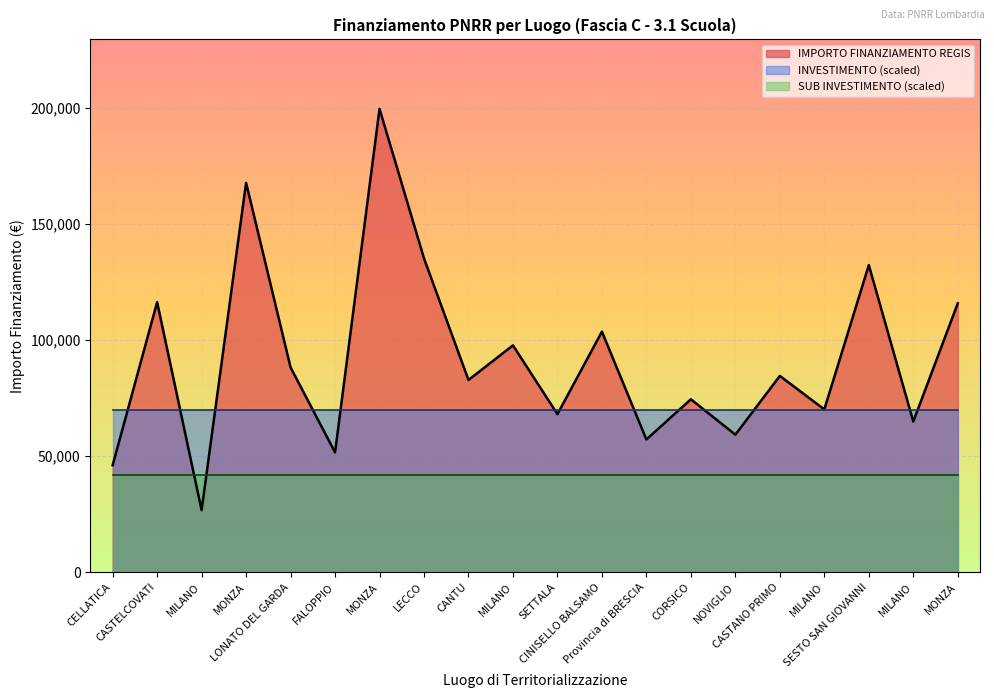

The INVESTIMENTO series shows 2.0 at MILANO. True or false?

False